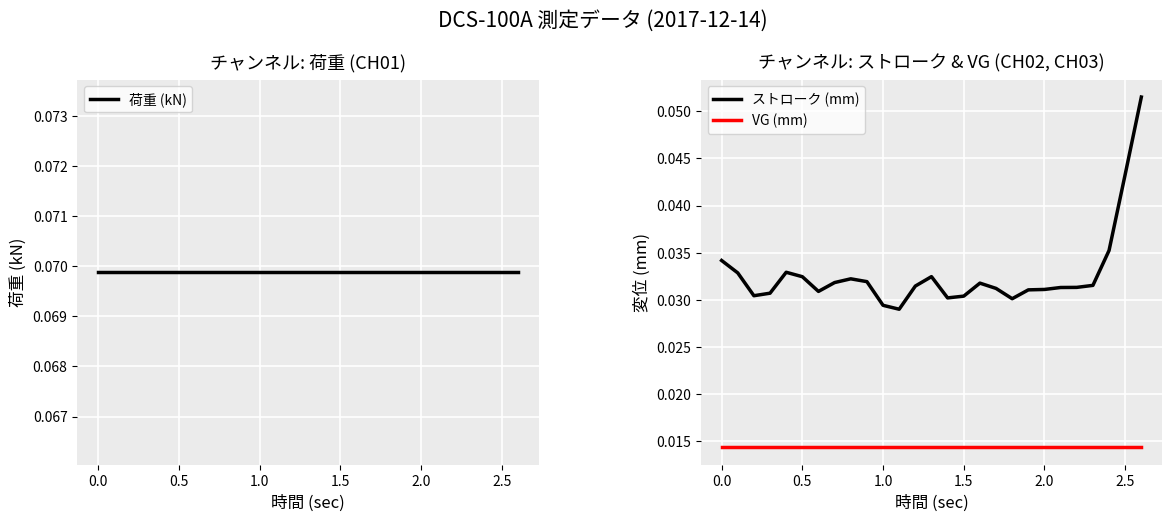

True or false: VG (mm) and ストローク (mm) cross at least once.

False